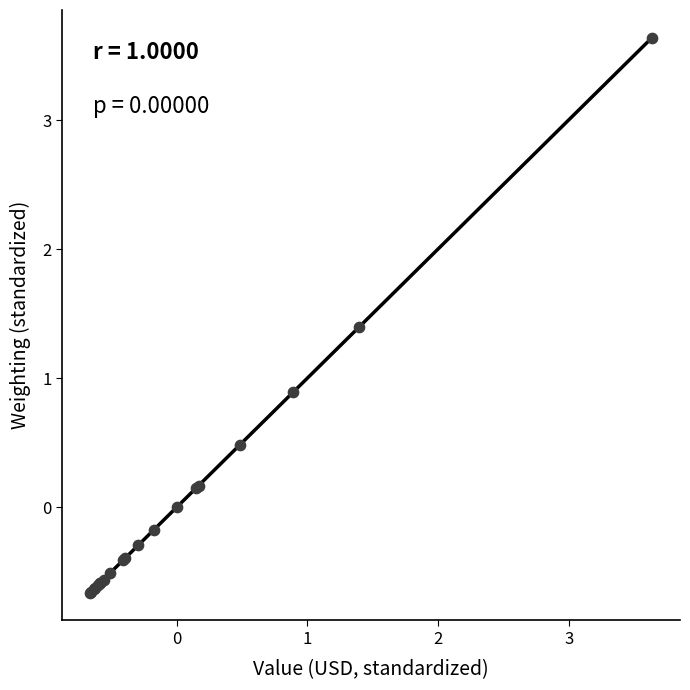

What Y value in the scatter plot is closest to 1?

0.9